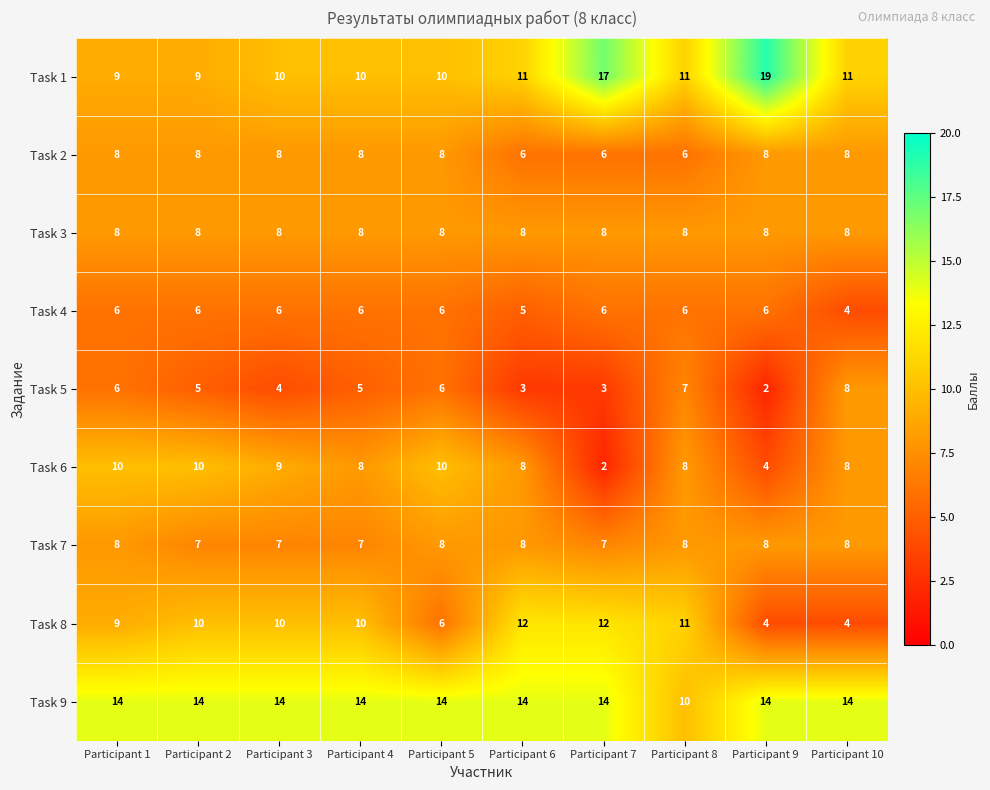

What is the difference between the highest and lowest values at Participant 4?

9